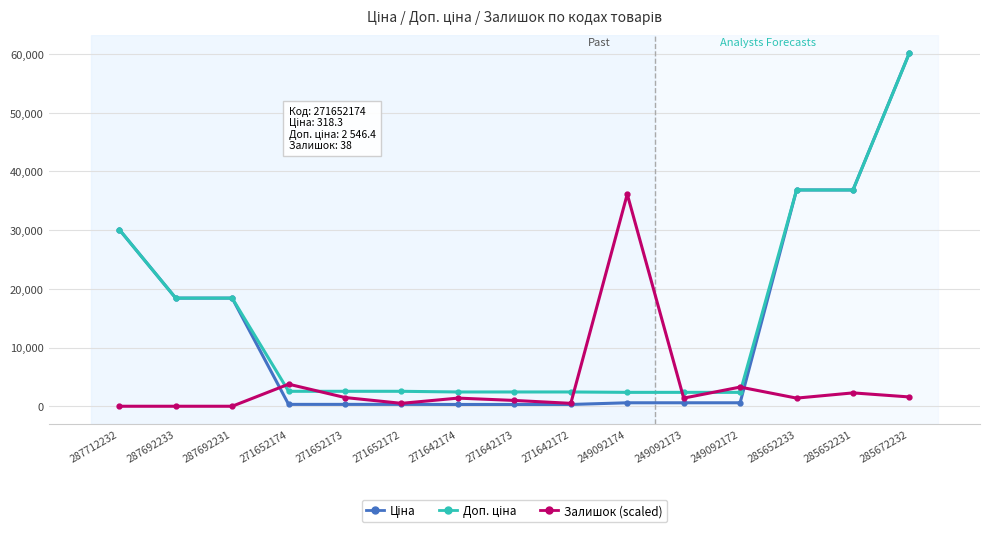

What is the spread (max minus min) of values at 285672232?

58622.1